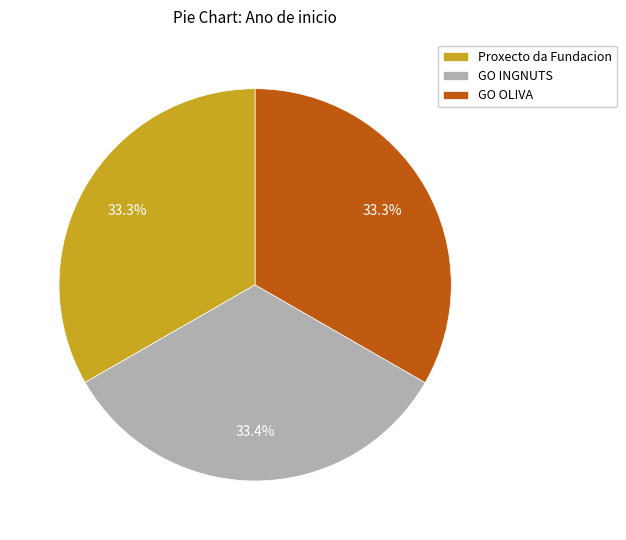

How much of the chart is everything except GO OLIVA?

66.7%